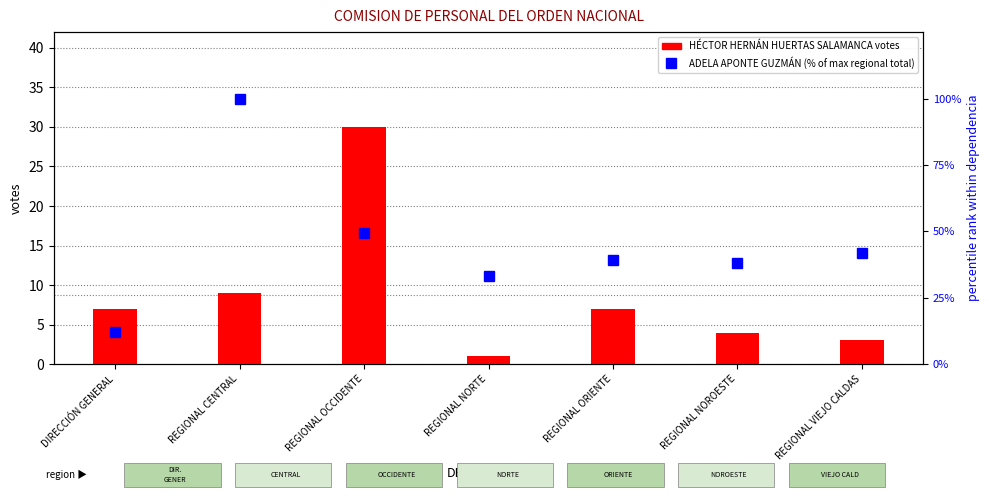

What is the lowest value of the HÉCTOR HERNÁN HUERTAS SALAMANCA series?

1.0